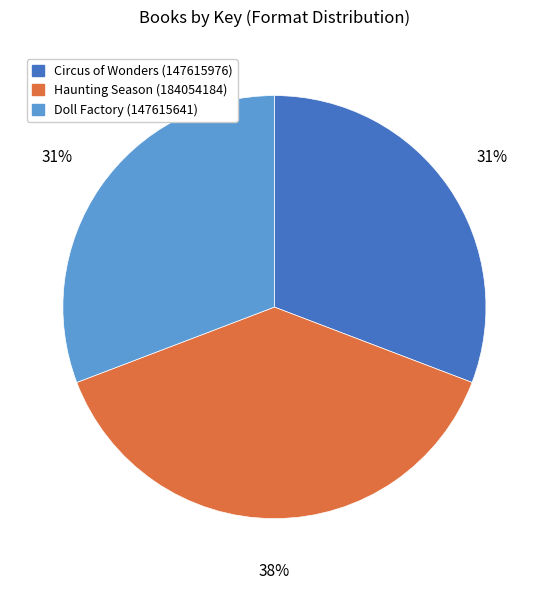

To the nearest percent, what is the average slice percentage?

33%